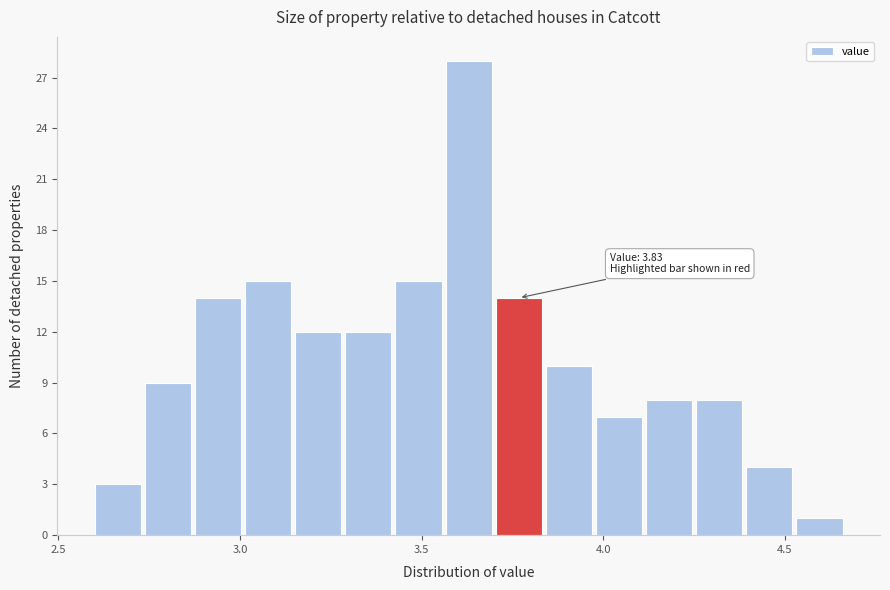

Read against the x-axis, roughly where is the centre of the tallest bar?

3.65